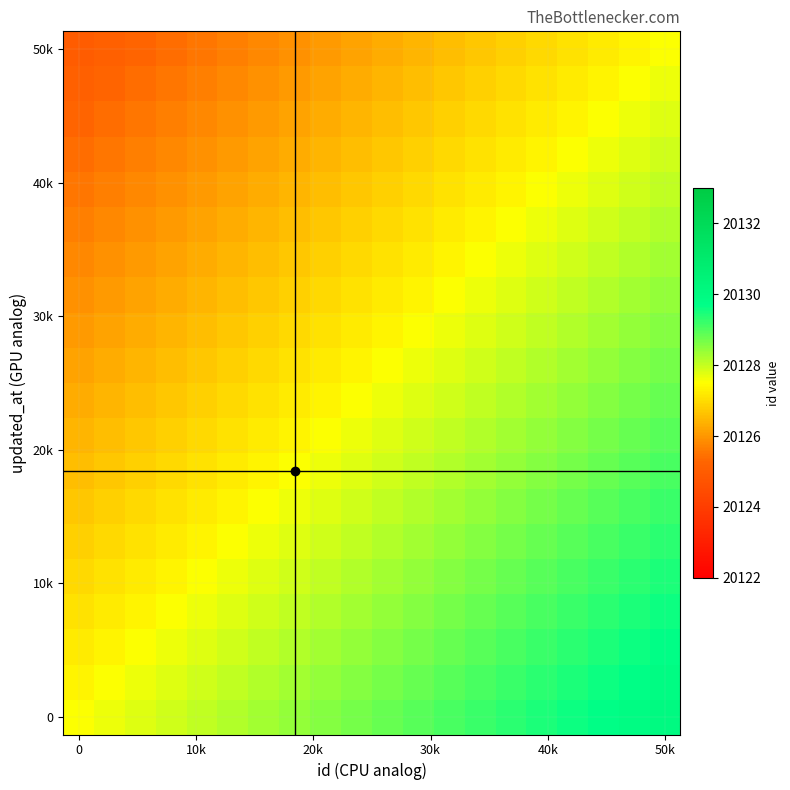

At how many categories does at least one series exceed 20126?

20